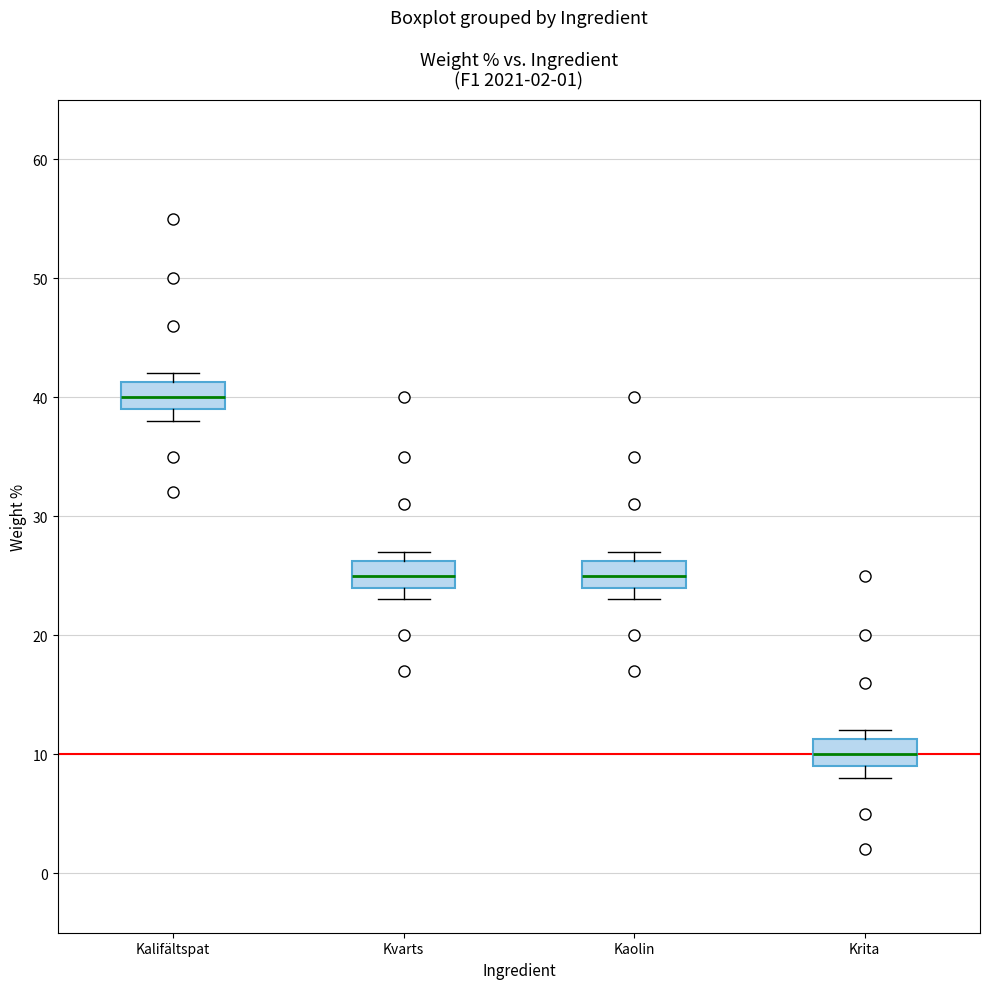

Reading left to right, read every box against the y-axis: the position of its median line, the range the box covers, and the ends of its whiskers. The values are not printed on the chart, so give them approximately, as read against the axis.

Kalifältspat: median 40, box 39 to 41, whiskers 38 to 42
Kvarts: median 25, box 24 to 26, whiskers 23 to 27
Kaolin: median 25, box 24 to 26, whiskers 23 to 27
Krita: median 10, box 9 to 11, whiskers 8 to 12